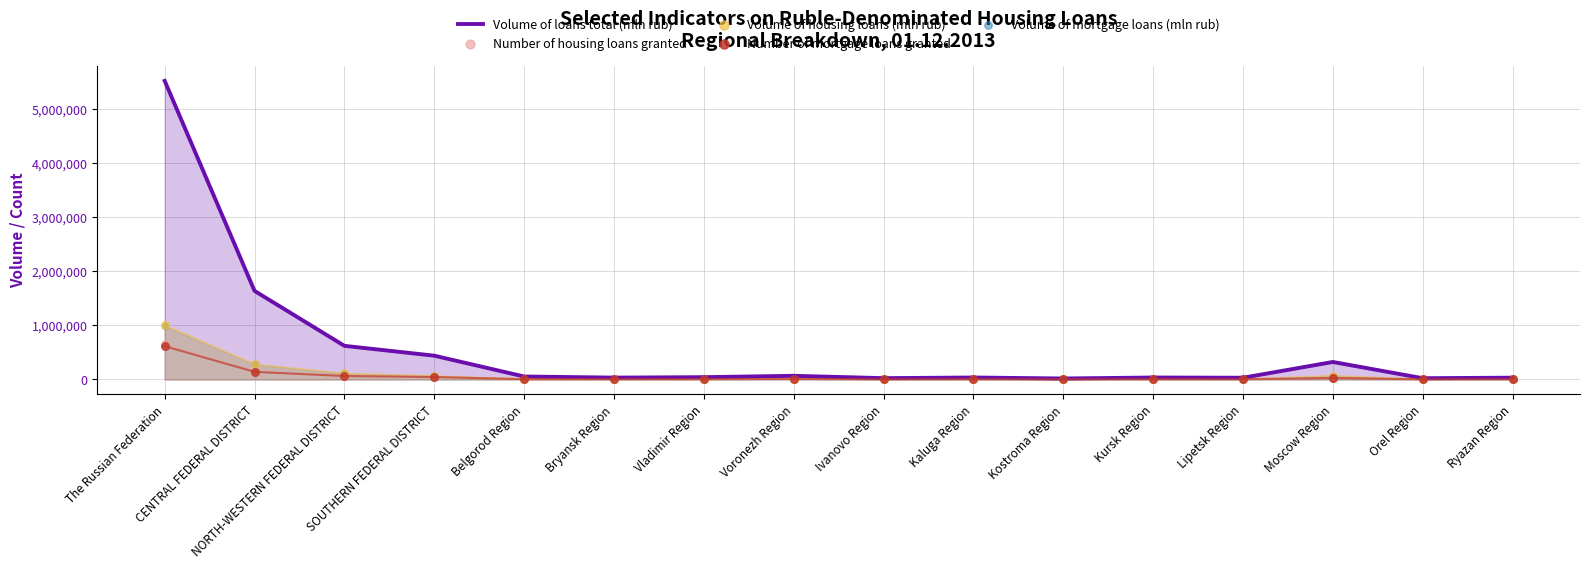

At how many categories does at least one series exceed 1214432?

2